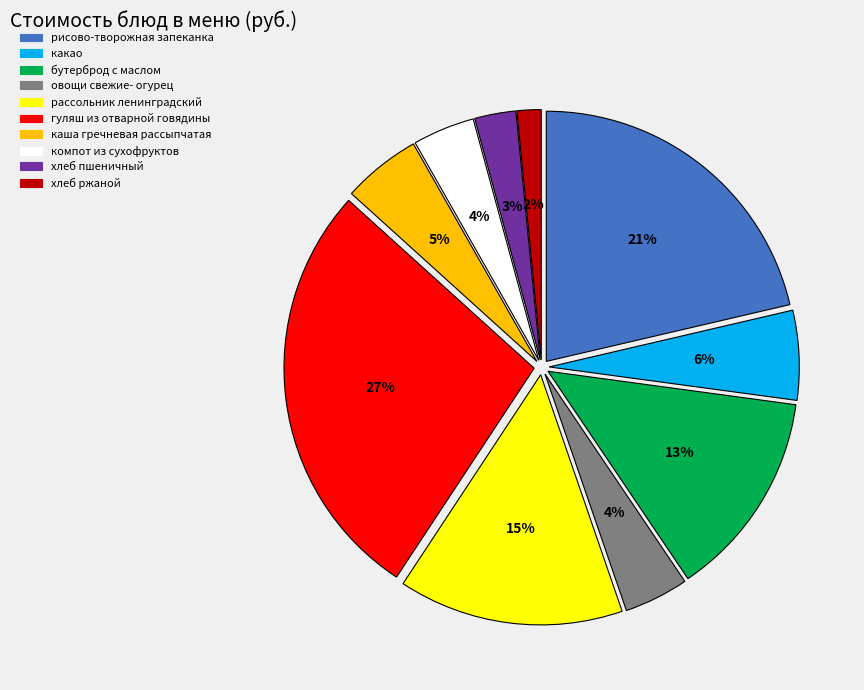

Between каша гречневая рассыпчатая and хлеб ржаной, which is larger?

каша гречневая рассыпчатая